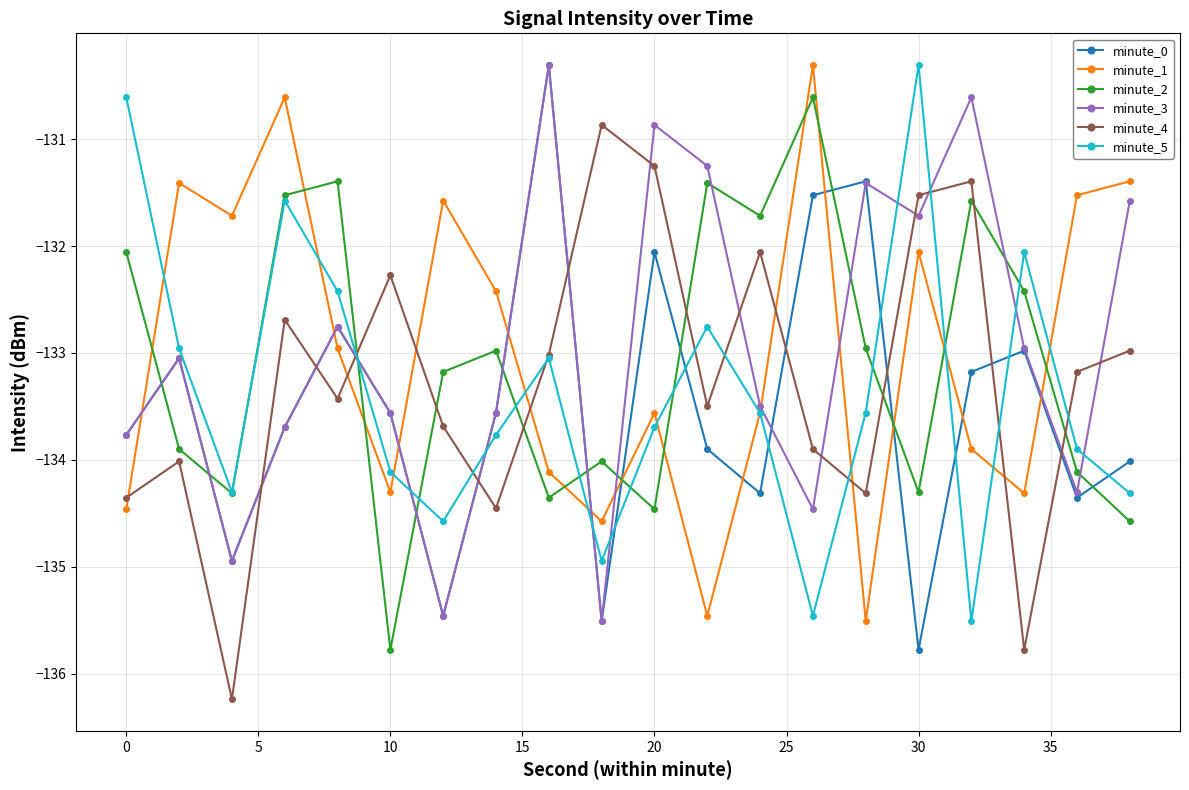

What is the value of the minute_5 point at the 18th from the left?

-132.1